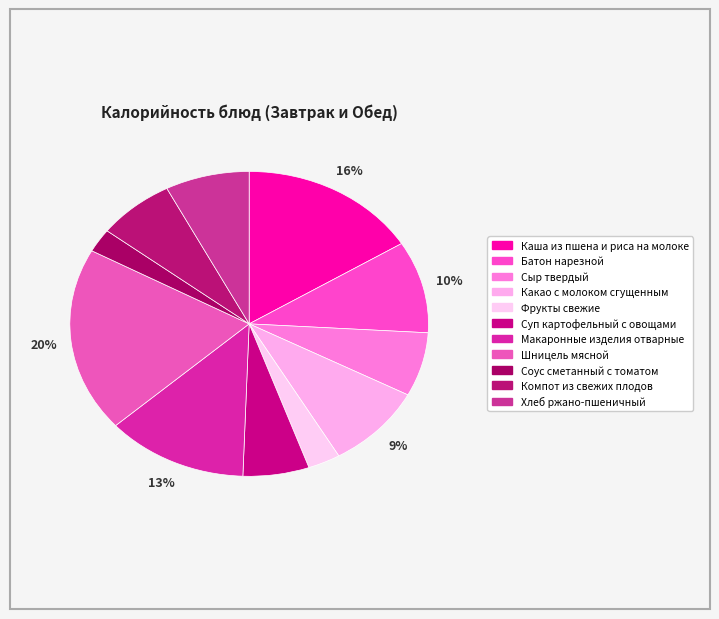

How many segments does this pie chart have?

11